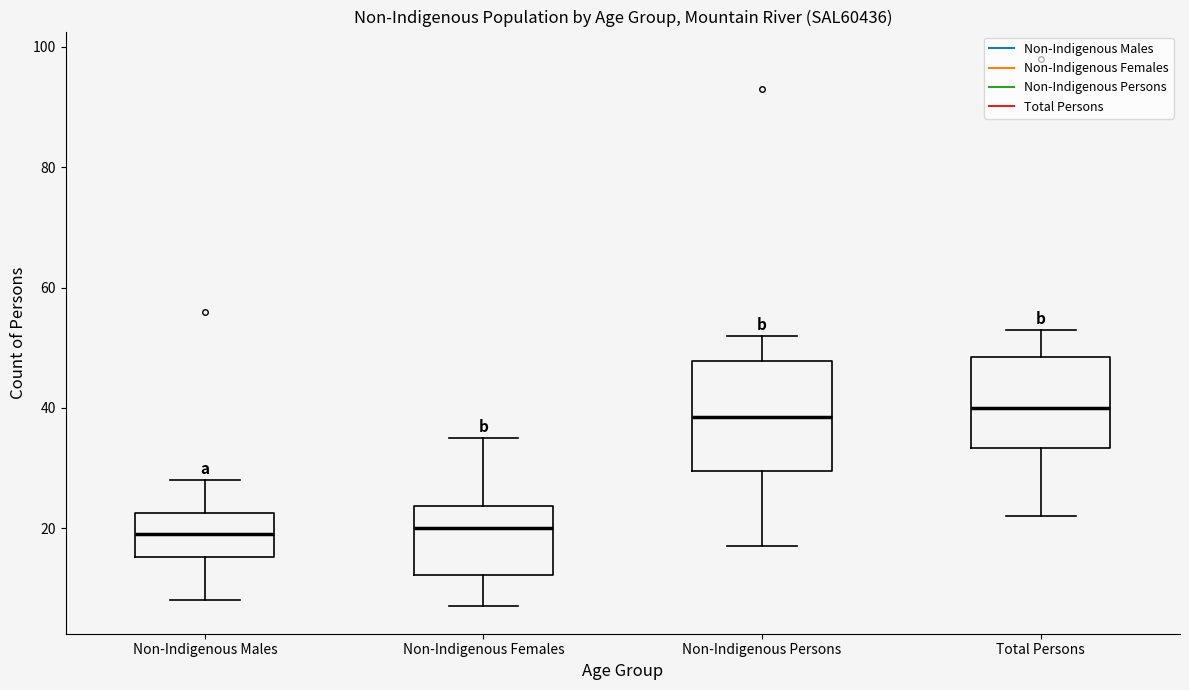

Where does the median line of the box for Non-Indigenous Females sit on the y-axis? The values are not printed on the chart, so give them approximately, as read against the axis.

20